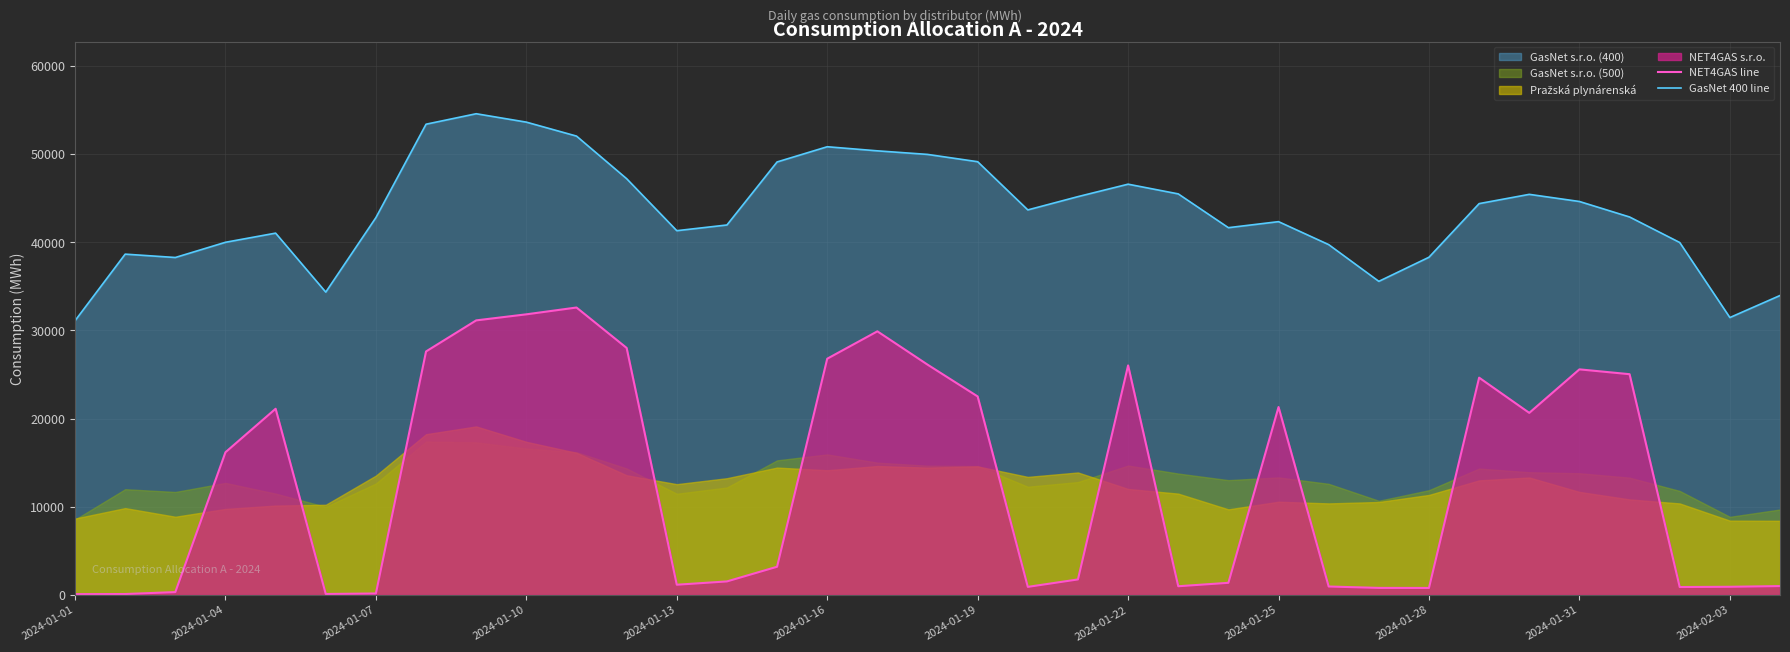

What is the average value of the NET4GAS line series?

12978.7